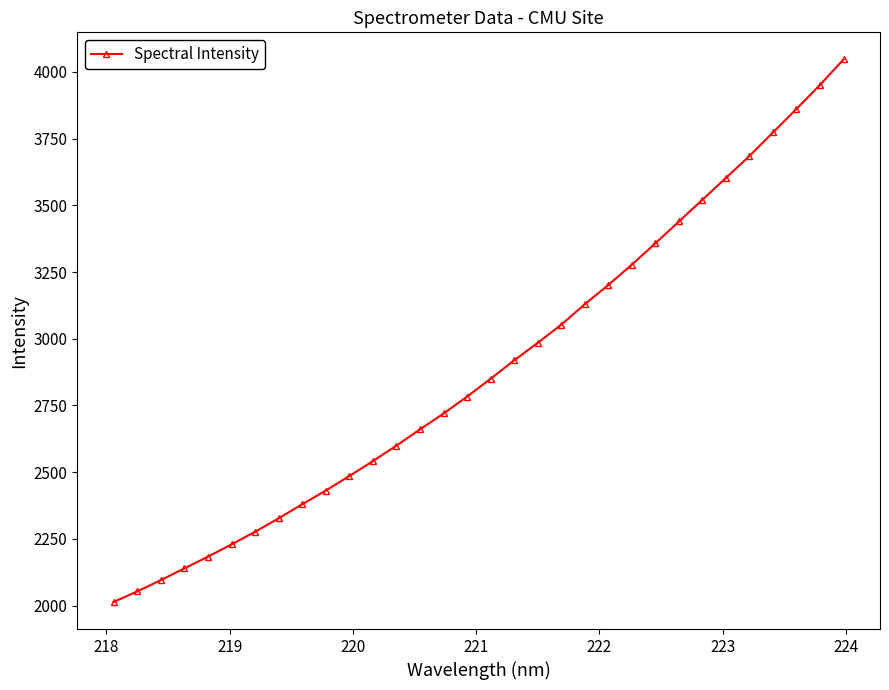

What is the maximum value shown in the chart?

4046.8